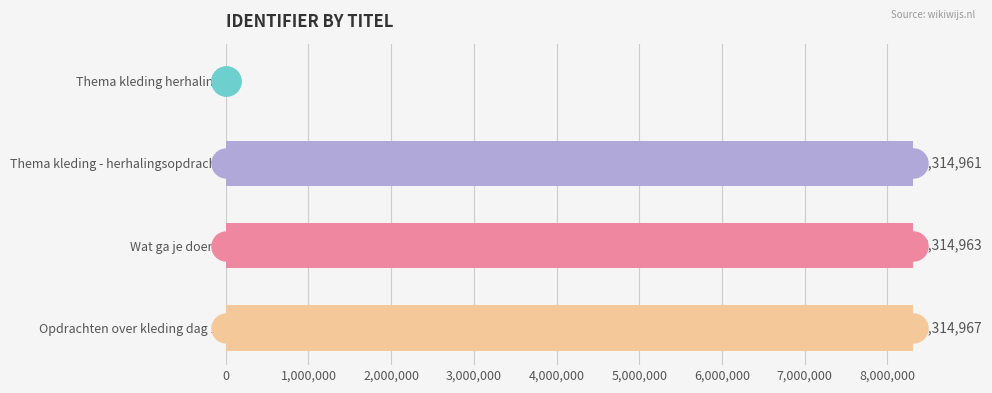

Where is the data nearest to the value 4157483?

Thema kleding - herhalingsopdracht